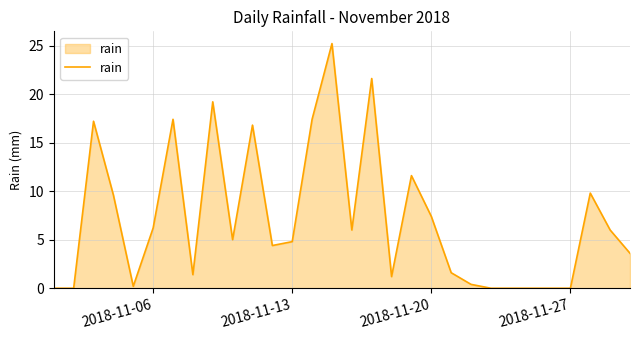

What is the greatest value displayed?

25.2